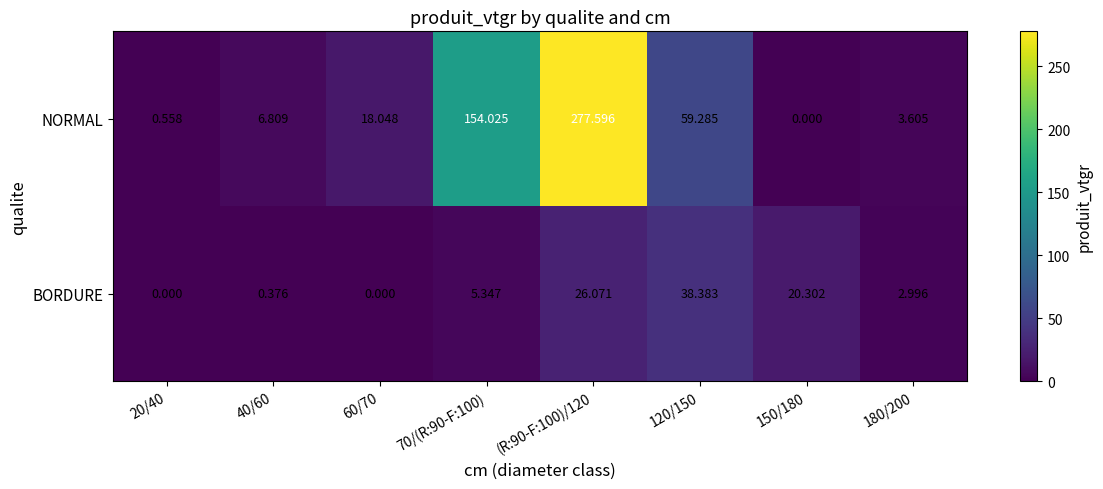

At which category is the sum across all series the highest?

(R:90-F:100)/120